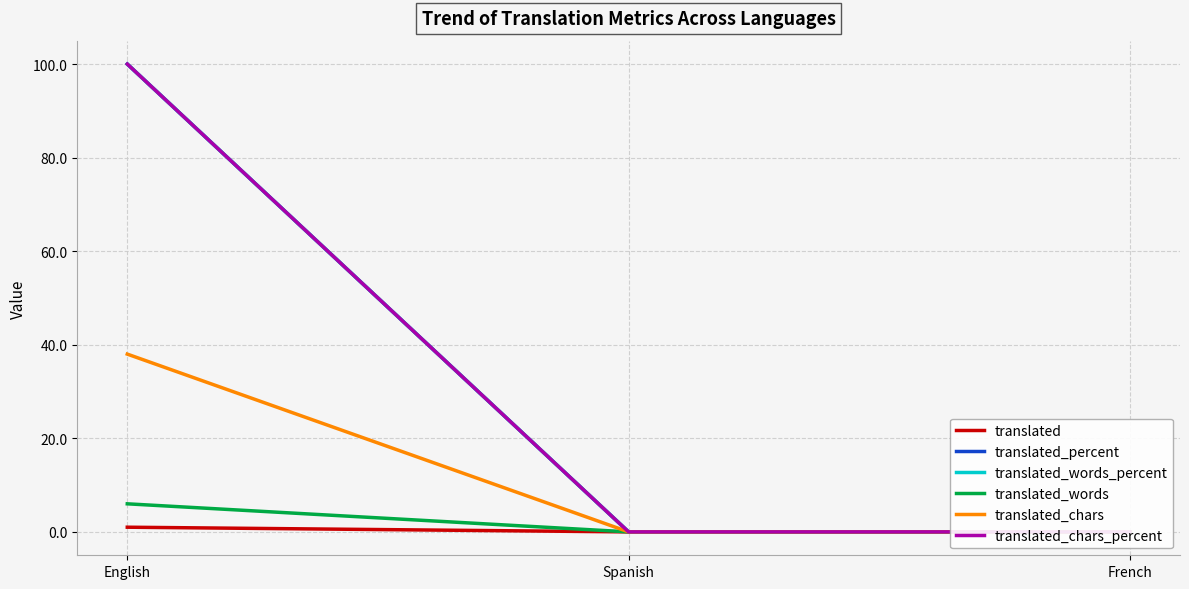

What position from the right is French?

1